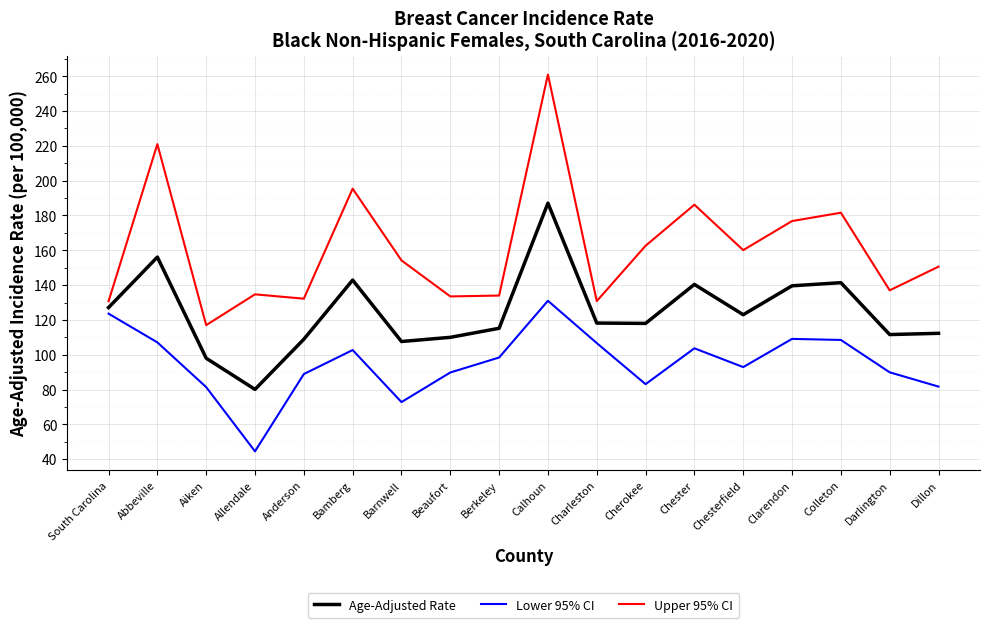

True or false: Age-Adjusted Rate and Lower 95% CI cross at least once.

False